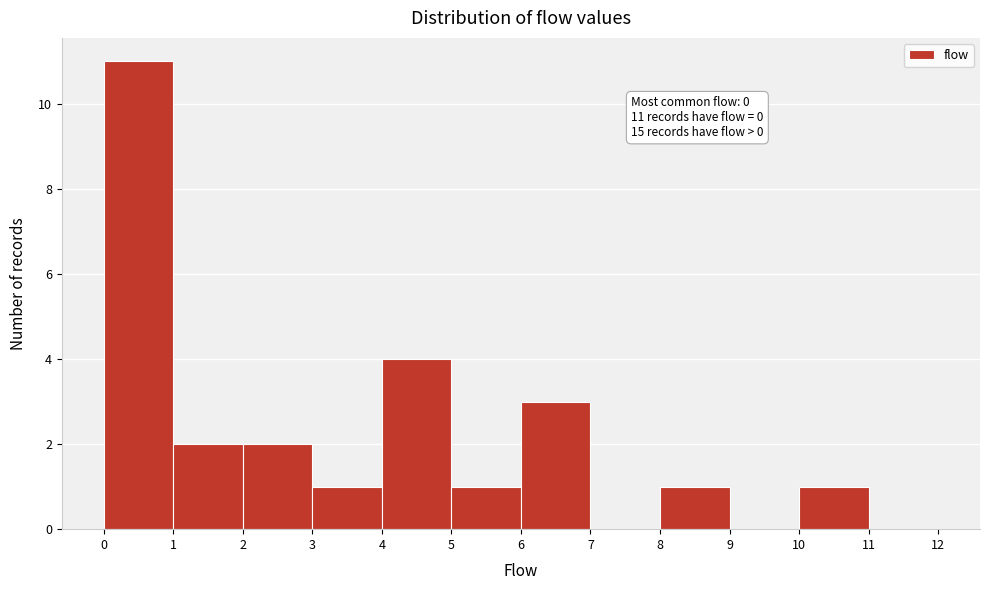

Over which range of the x-axis is the bar tallest?

0 to 1